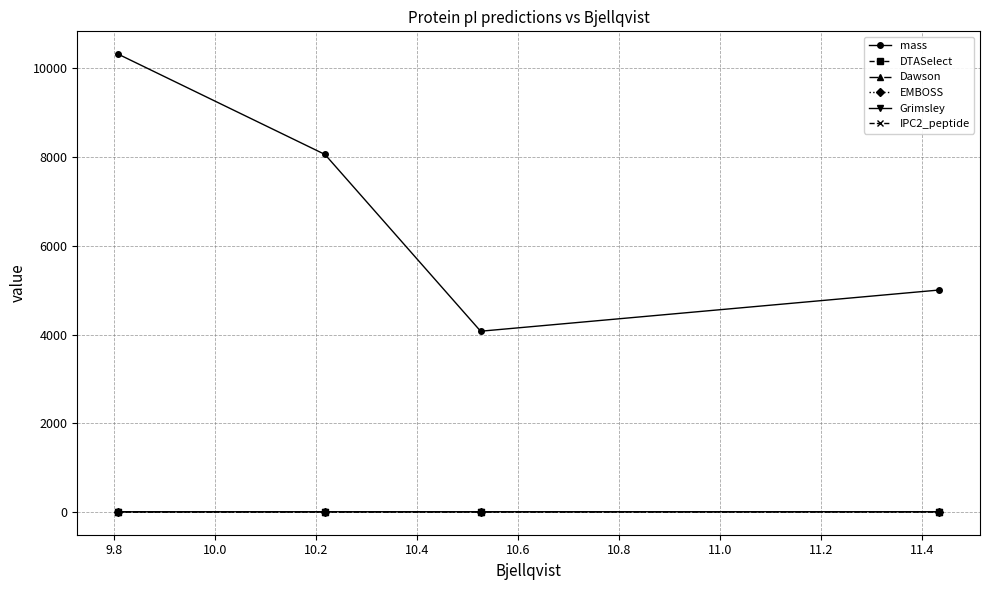

True or false: Grimsley has more than 1 points higher than both neighbors.

False